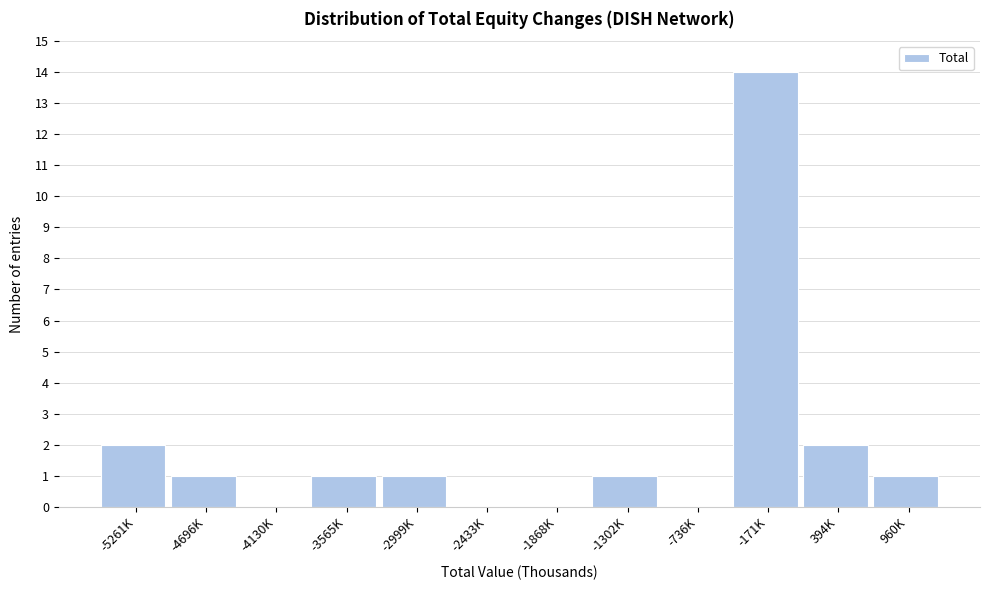

Reading left to right, what are all the values shown in this chart?

-5261K=2	-4696K=1	-4130K=0	-3565K=1	-2999K=1	-2433K=0	-1868K=0	-1302K=1	-736K=0	-171K=14	394K=2	960K=1